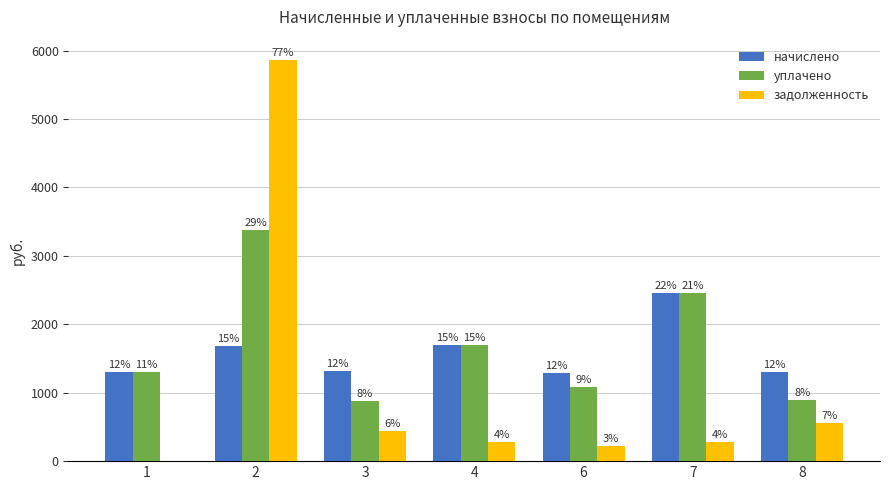

How many groups of bars are there?

7